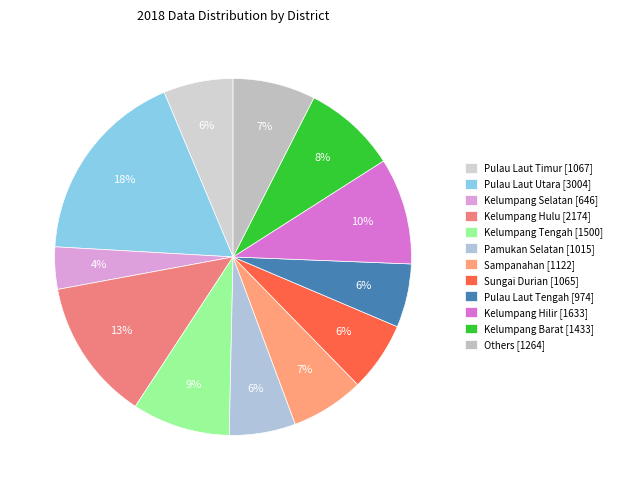

How many slices are in this pie chart?

12